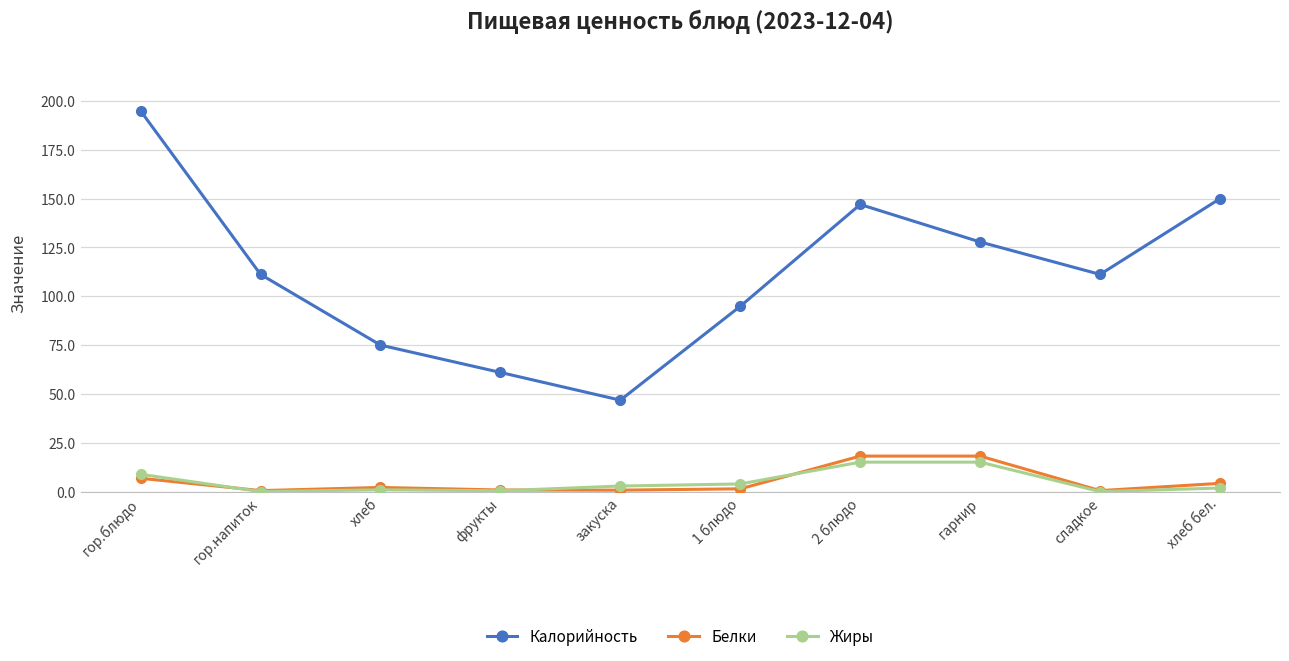

How many data points in Жиры are above 2?

5